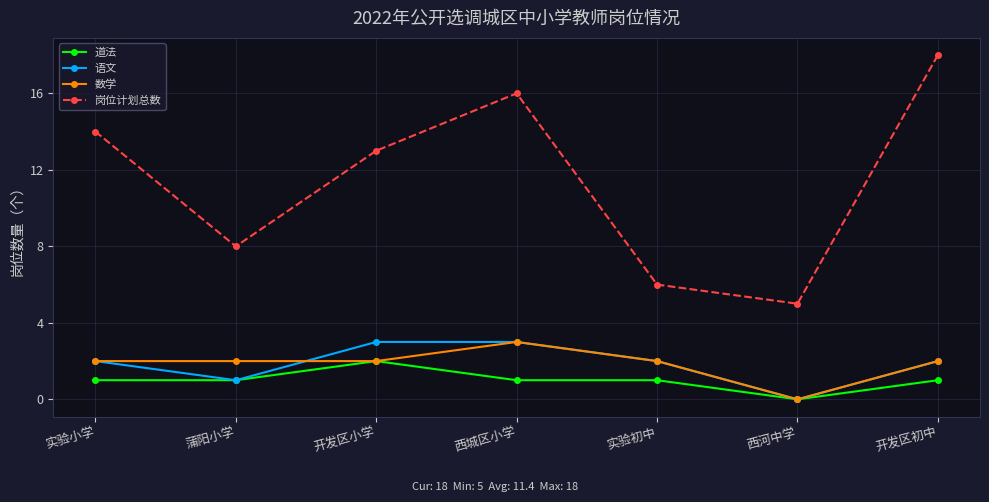

What is the highest value of the 数学 series?

3